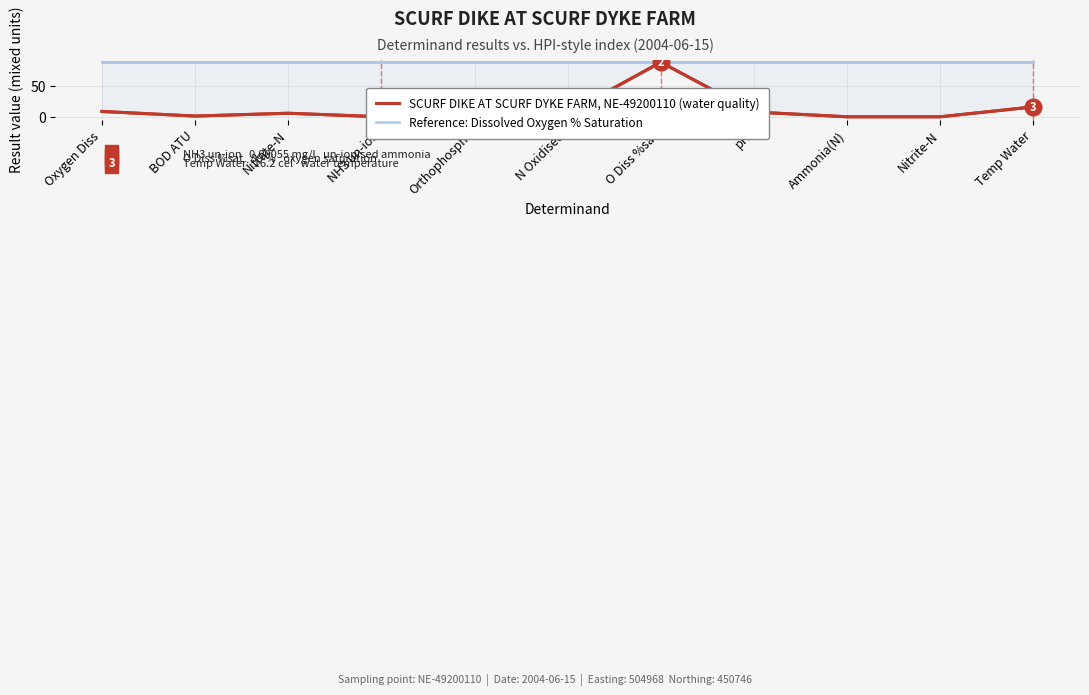

How many lines are shown in the chart?

2